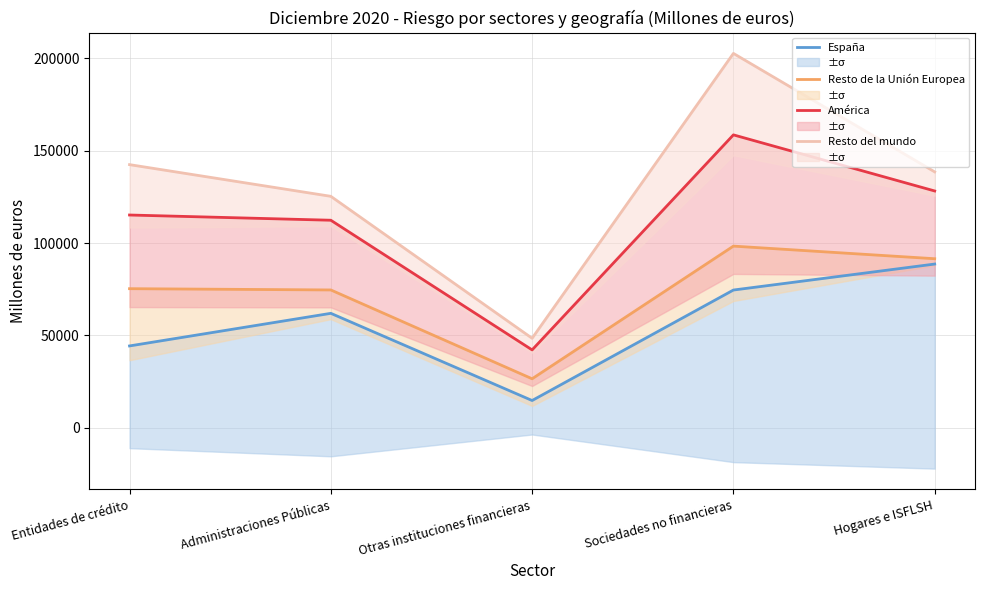

How many data points in América are above 115189?

2